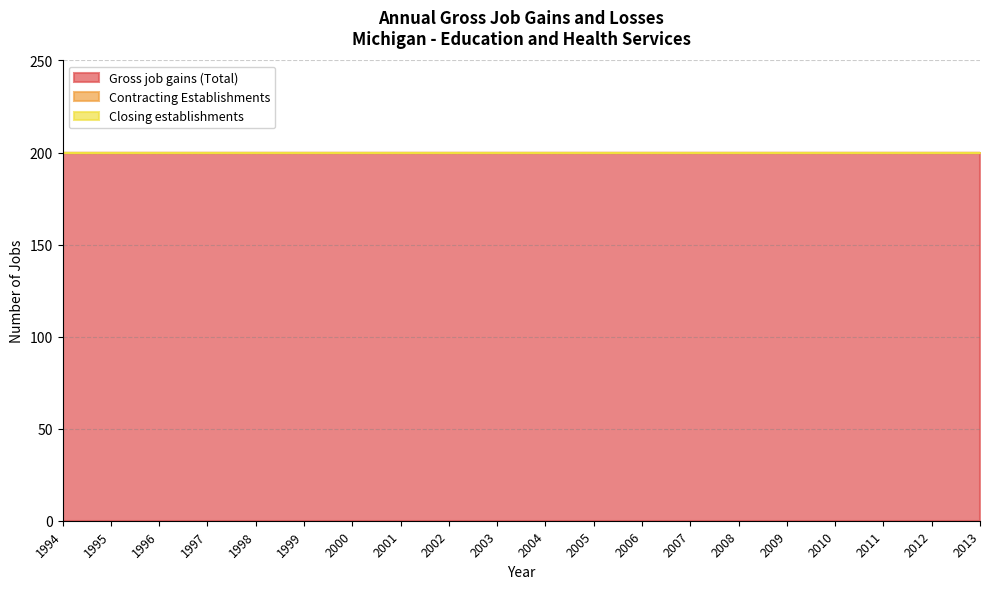

Between 2005 and 2010, which is larger?

2005